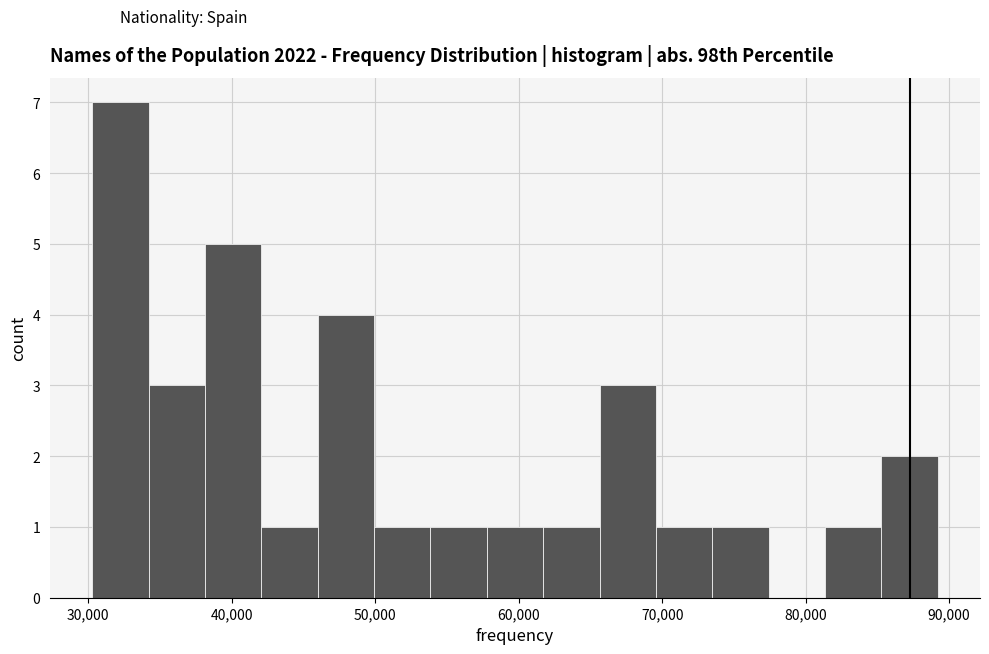

Read against the x-axis, roughly where is the centre of the tallest bar?

32000